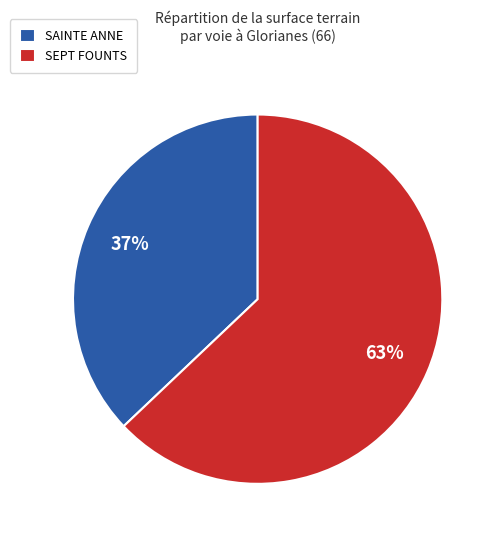

Is it true that SAINTE ANNE is 27% of the pie?

False